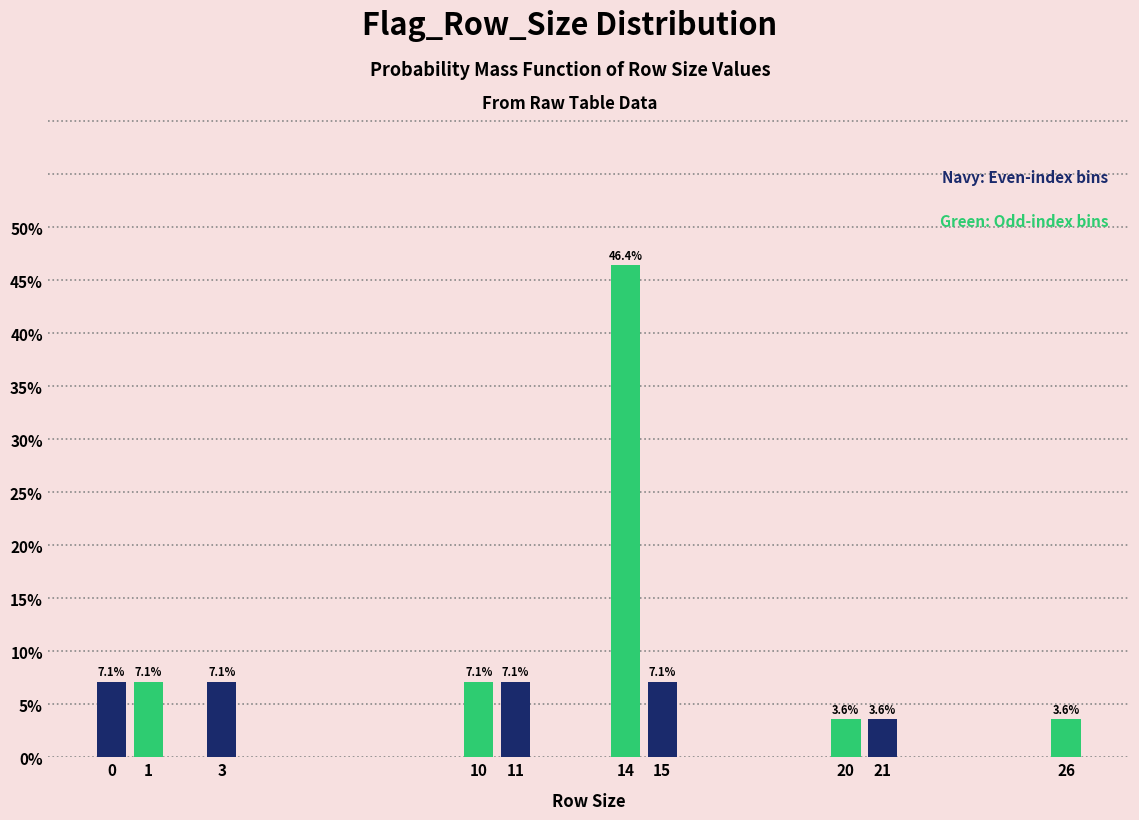

Reading left to right, list all the values displayed in this chart.

0=7.1	1=7.1	3=7.1	10=7.1	11=7.1	14=46.4	15=7.1	20=3.6	21=3.6	26=3.6